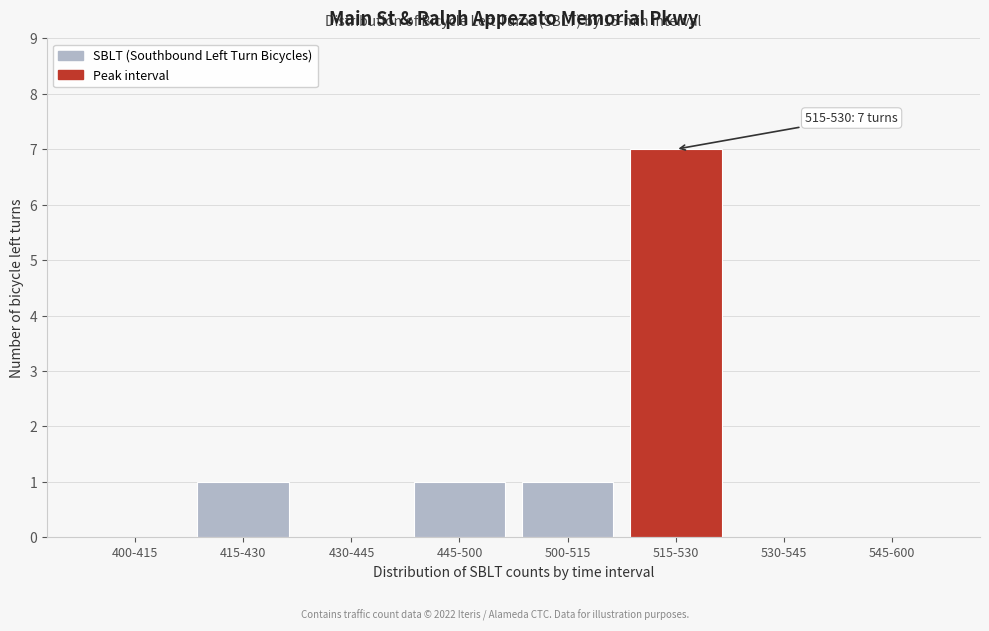

Reading right to left, transcribe all the data shown in this chart.

545-600=0	530-545=0	515-530=7	500-515=1	445-500=1	430-445=0	415-430=1	400-415=0